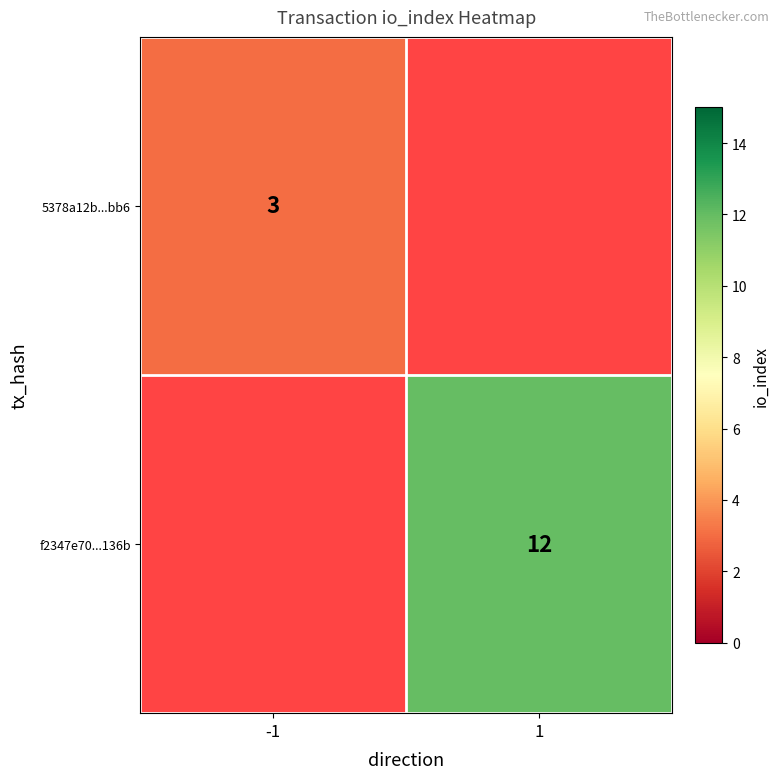

Is it true that f2347e70...136b equals 6 at 1?

False